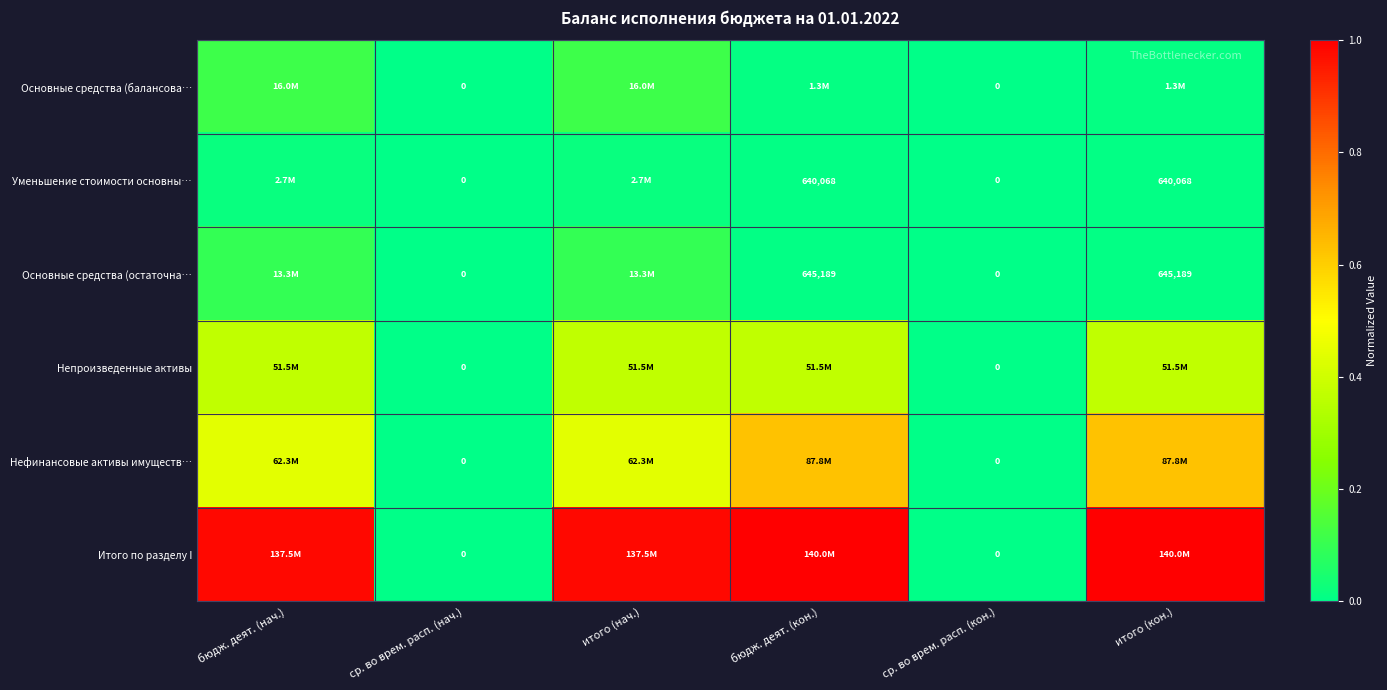

How many values in Уменьшение стоимости основны… are above zero?

4